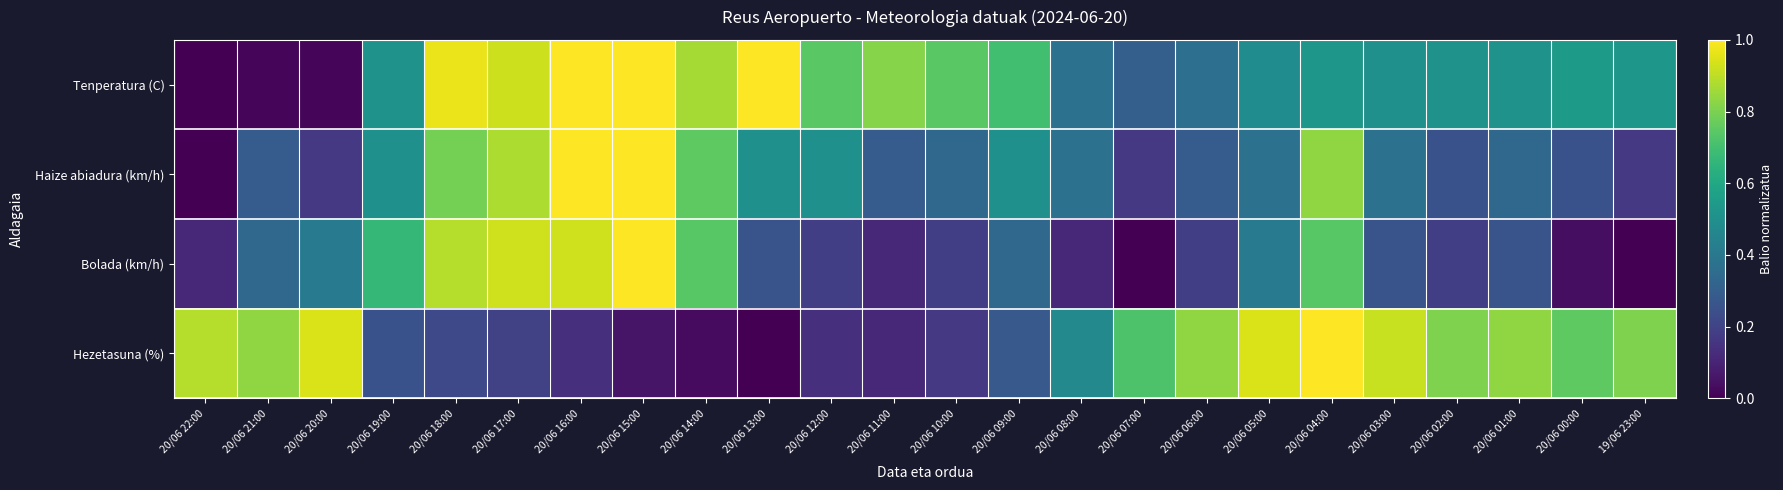

At 20/06 17:00, list the series in order from largest to smallest.

Bolada (km/h), Tenperatura (C), Haize abiadura (km/h), Hezetasuna (%)